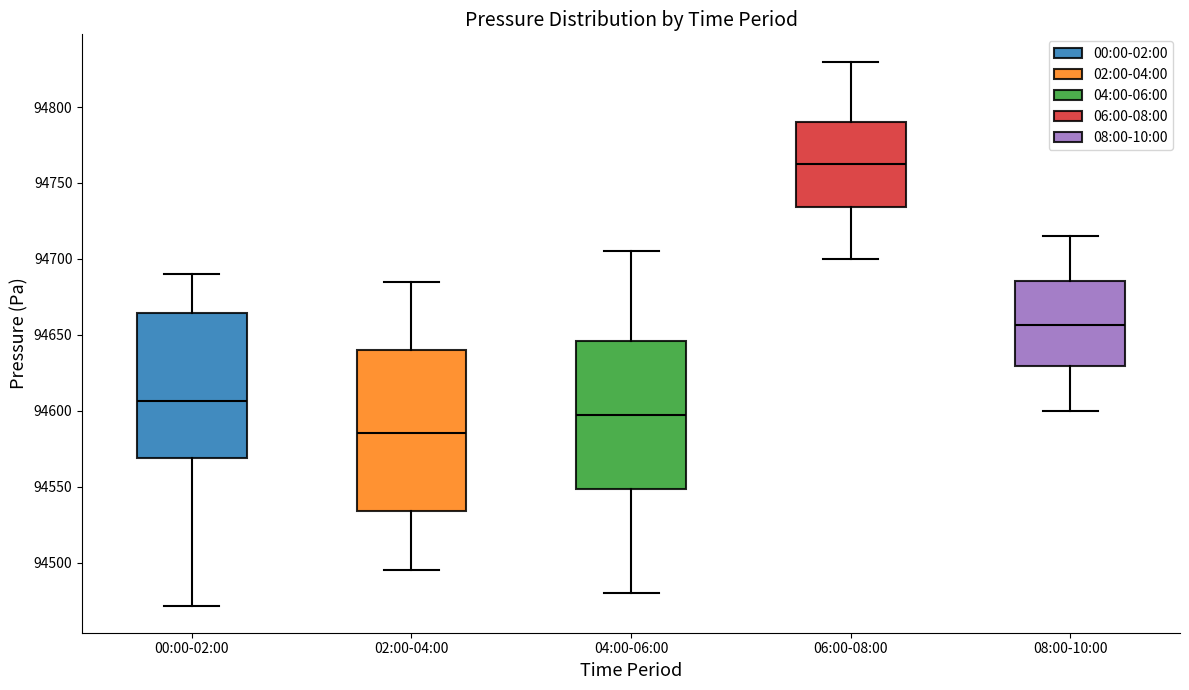

Which box has the highest median line?

06:00-08:00